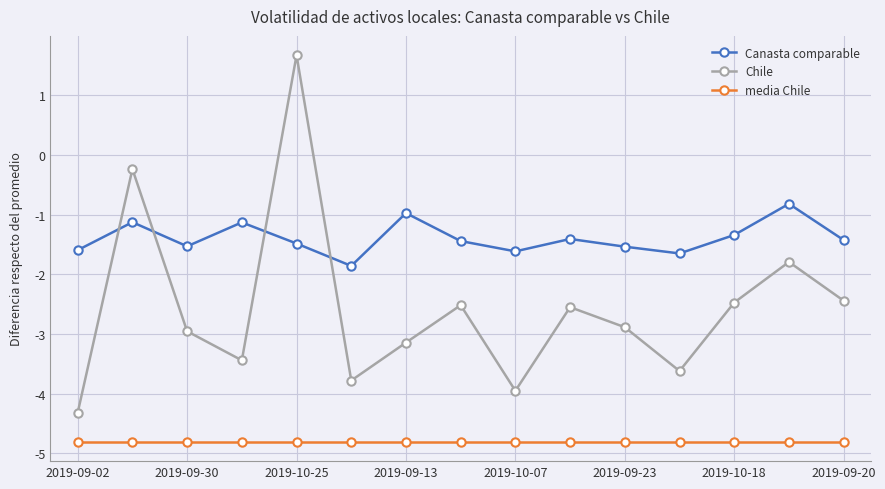

True or false: media Chile and Canasta comparable intersect in this chart.

False